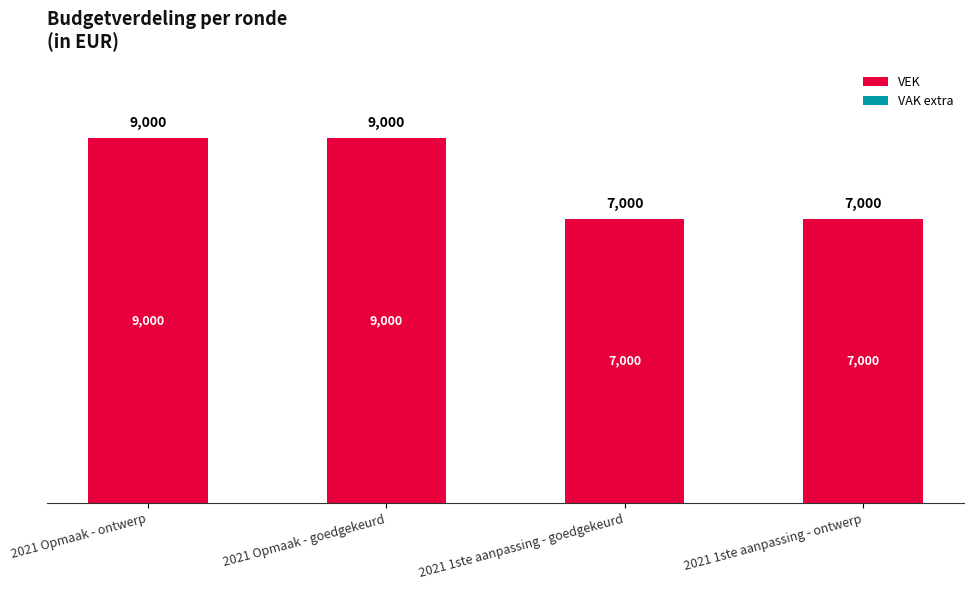

What is the ratio of the value at 2021 Opmaak - ontwerp to the value at 2021 1ste aanpassing - goedgekeurd?

1.3